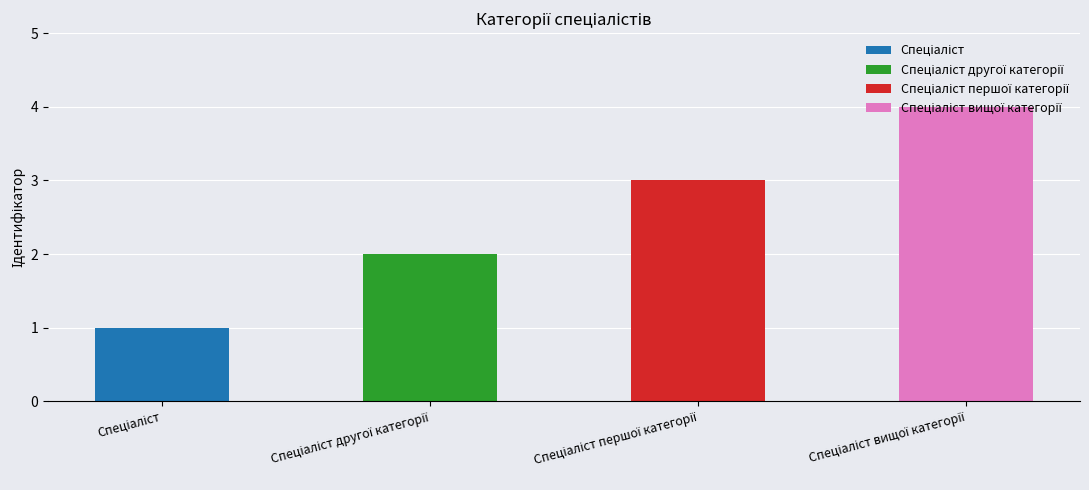

What is the label of the 1st bar from the left?

Спеціаліст